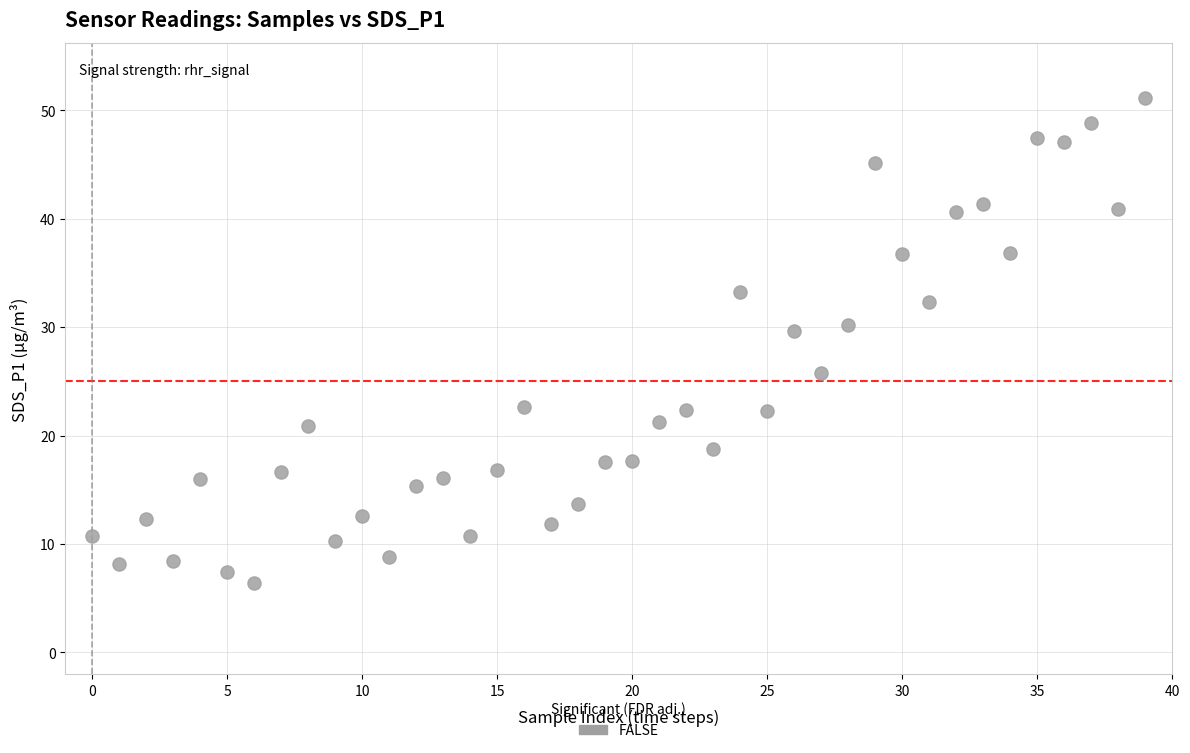

What is the range of Y values (max minus min)?

44.7